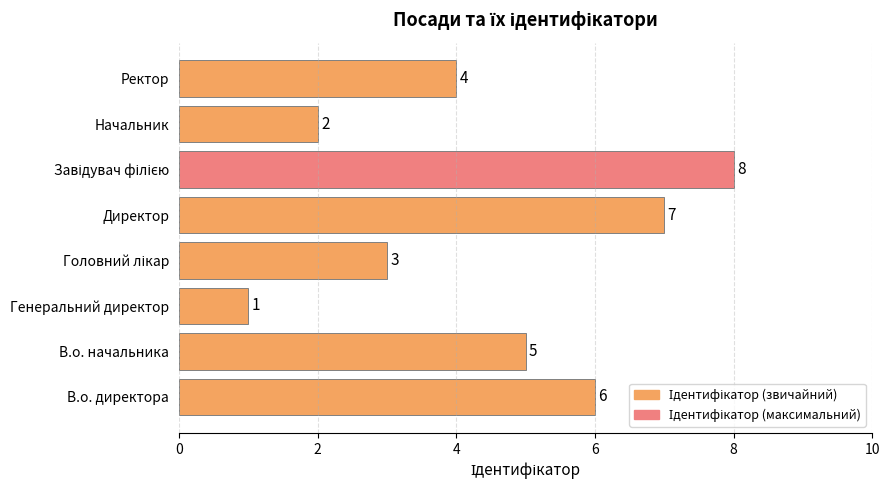

What is the ratio of the value at Начальник to the value at Директор?

0.3